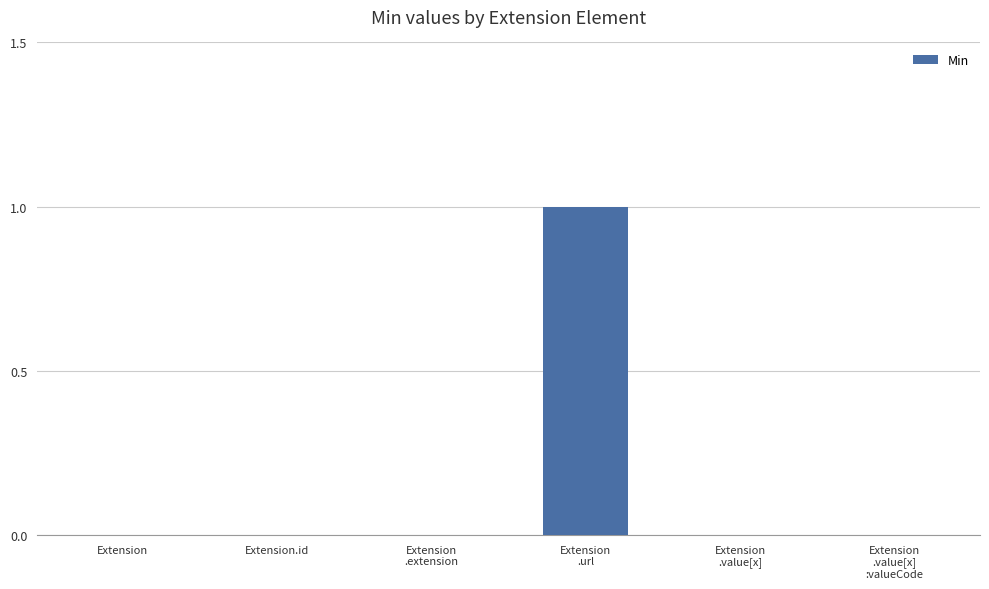

What is the maximum value shown in the chart?

1